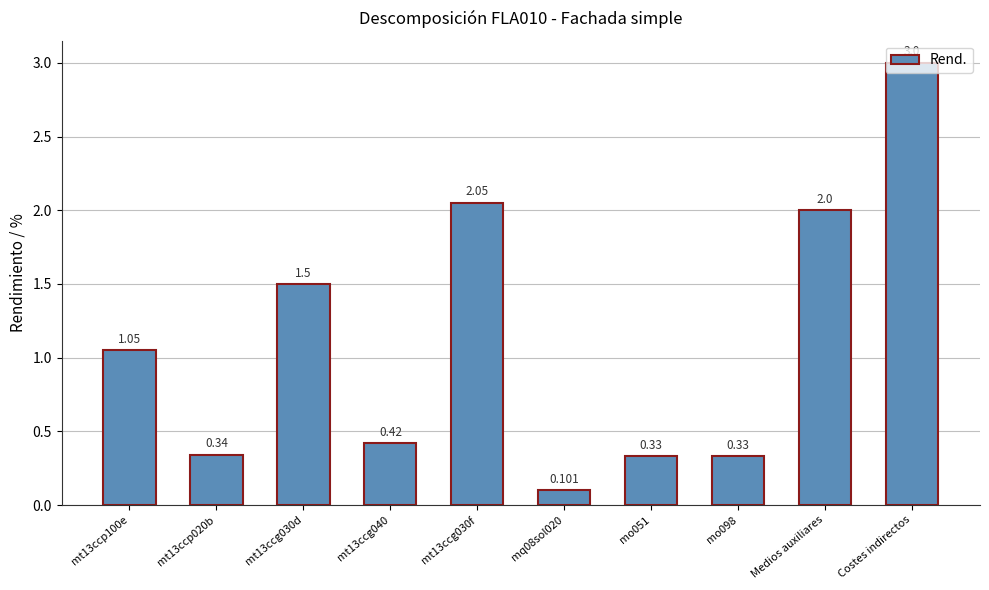

Between mt13ccg040 and Costes indirectos, which is larger?

Costes indirectos